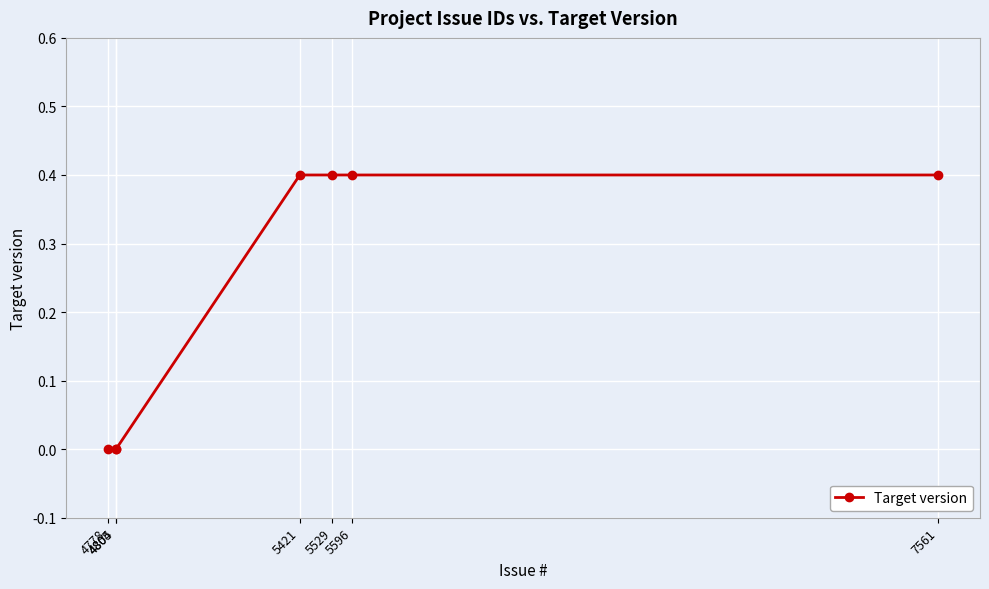

What is the maximum value shown in the chart?

0.4